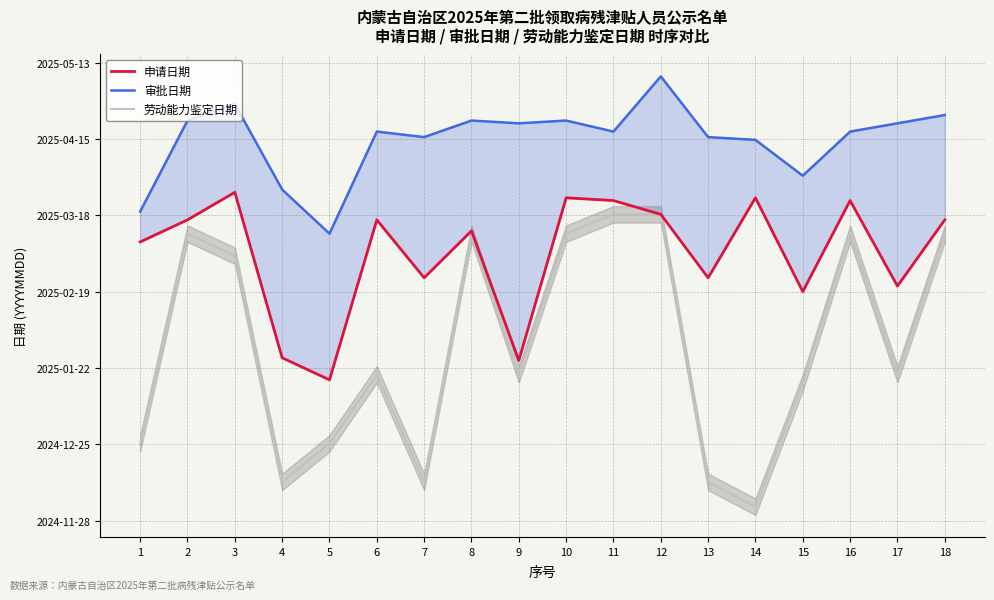

True or false: 劳动能力鉴定日期 and 申请日期 intersect in this chart.

False